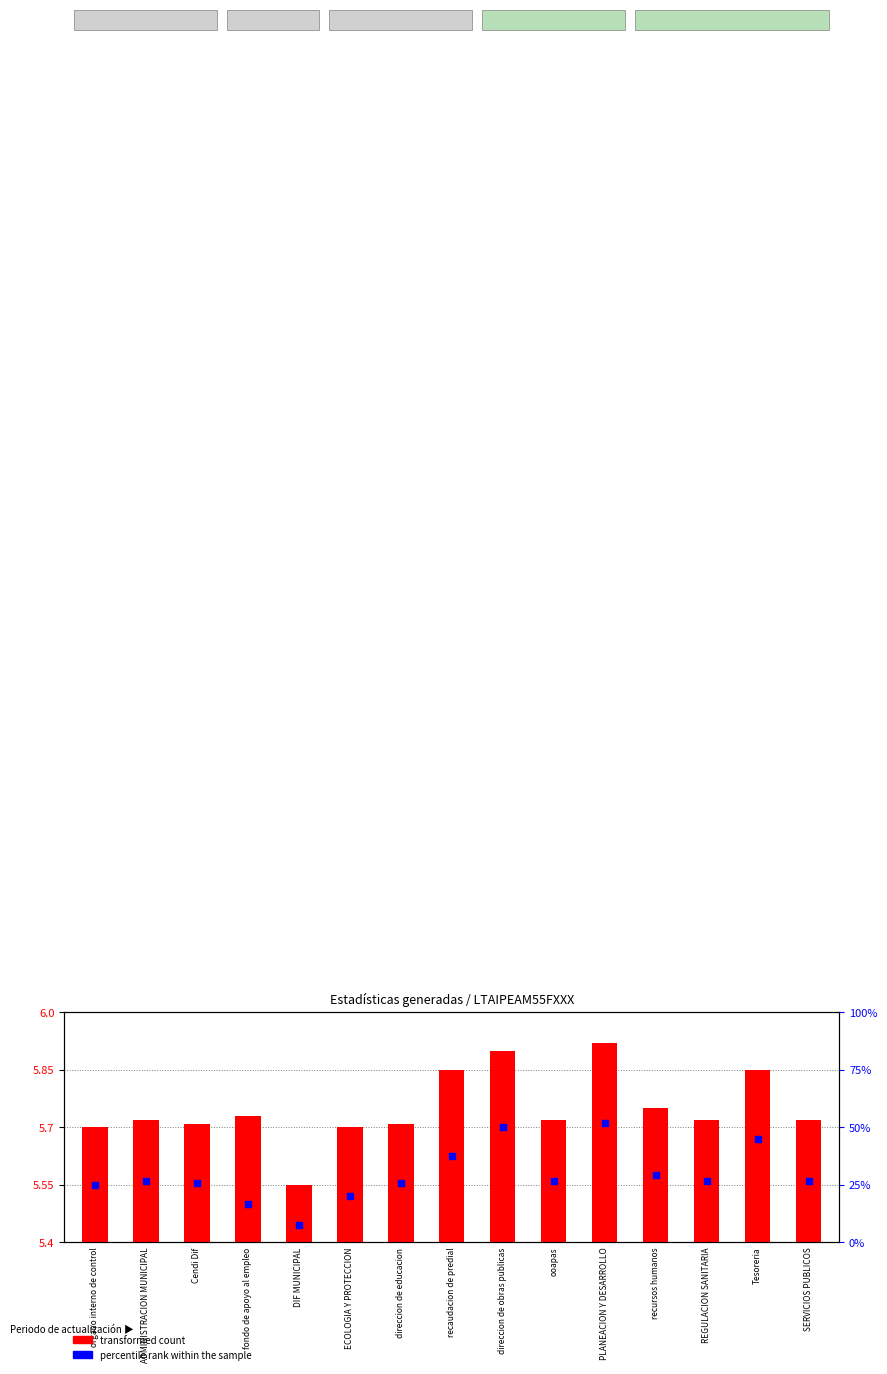

Which series reaches the maximum Y coordinate?

percentile rank within the sample